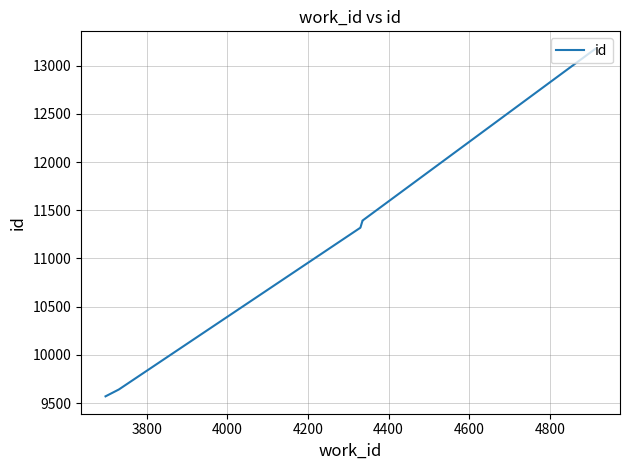

Between 4600 and 4000, which is larger?

4600